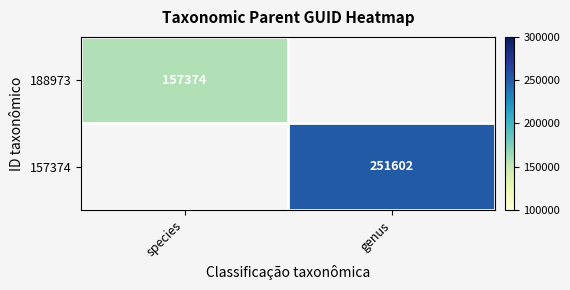

What is the maximum value shown in the chart?

251602.0